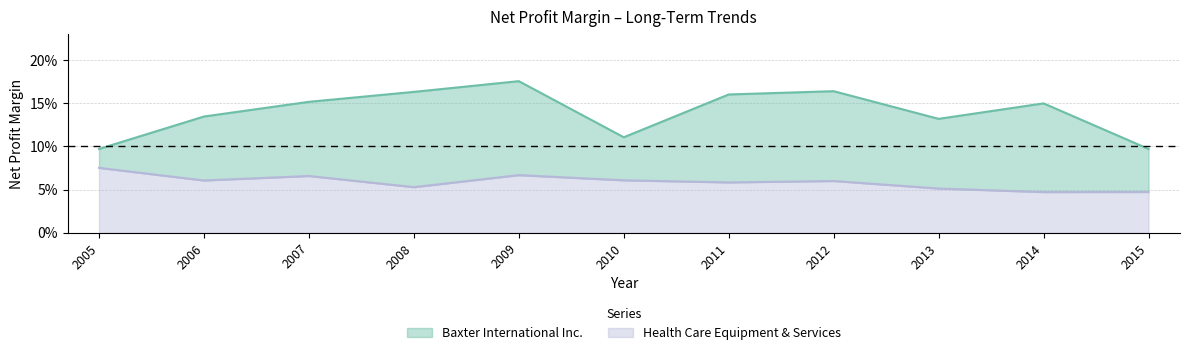

What is the greatest value displayed?

0.2